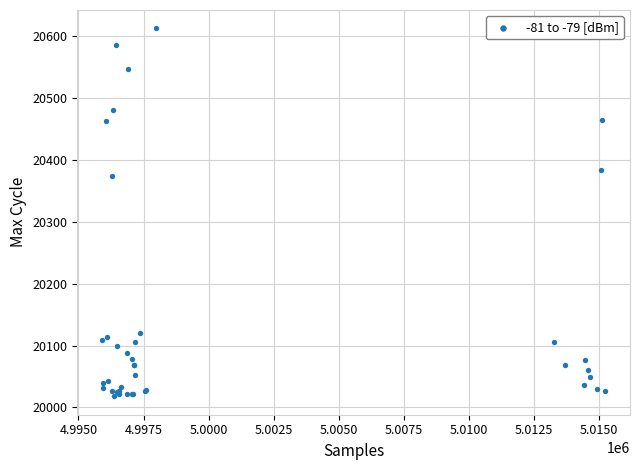

What Y value in the scatter plot is closest to 20315?

20374